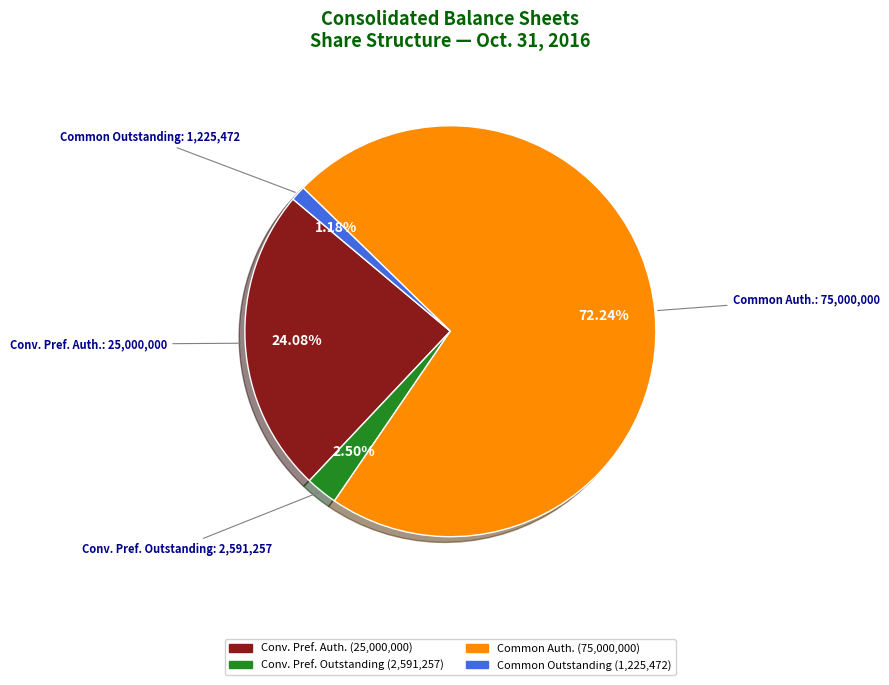

Count the number of slices in the pie.

4